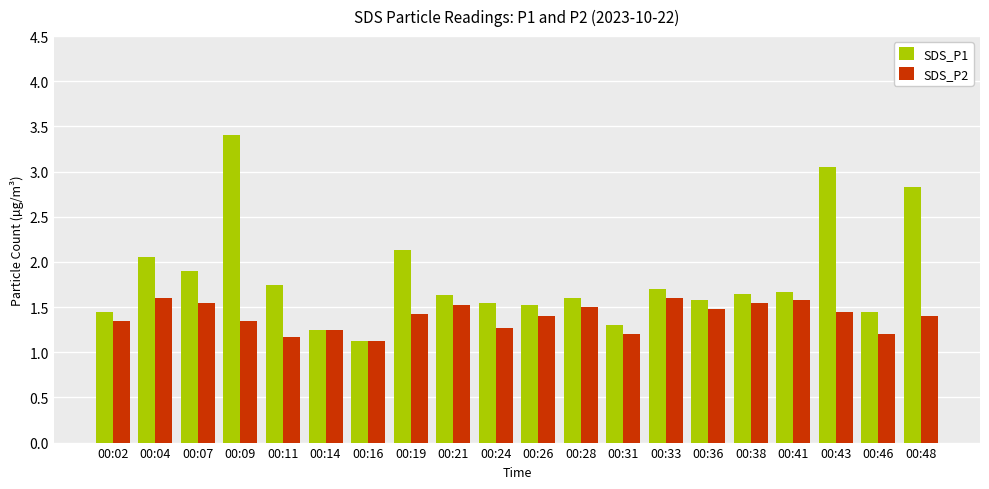

Between 00:19 and 00:36, which series saw the biggest shift?

SDS_P1